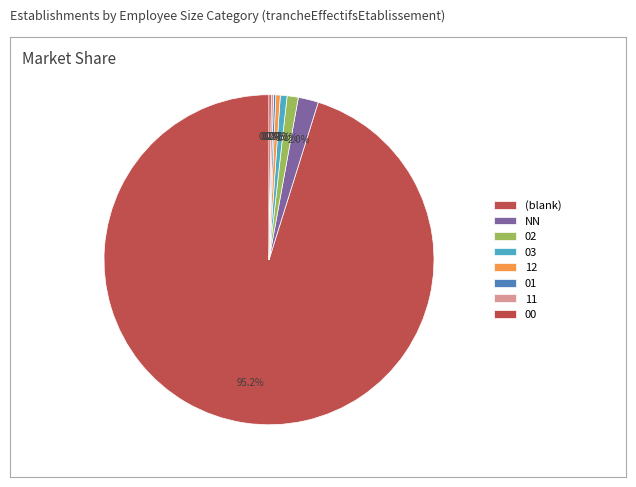

What is the ratio of the value at NN to the value at 02?

1.8